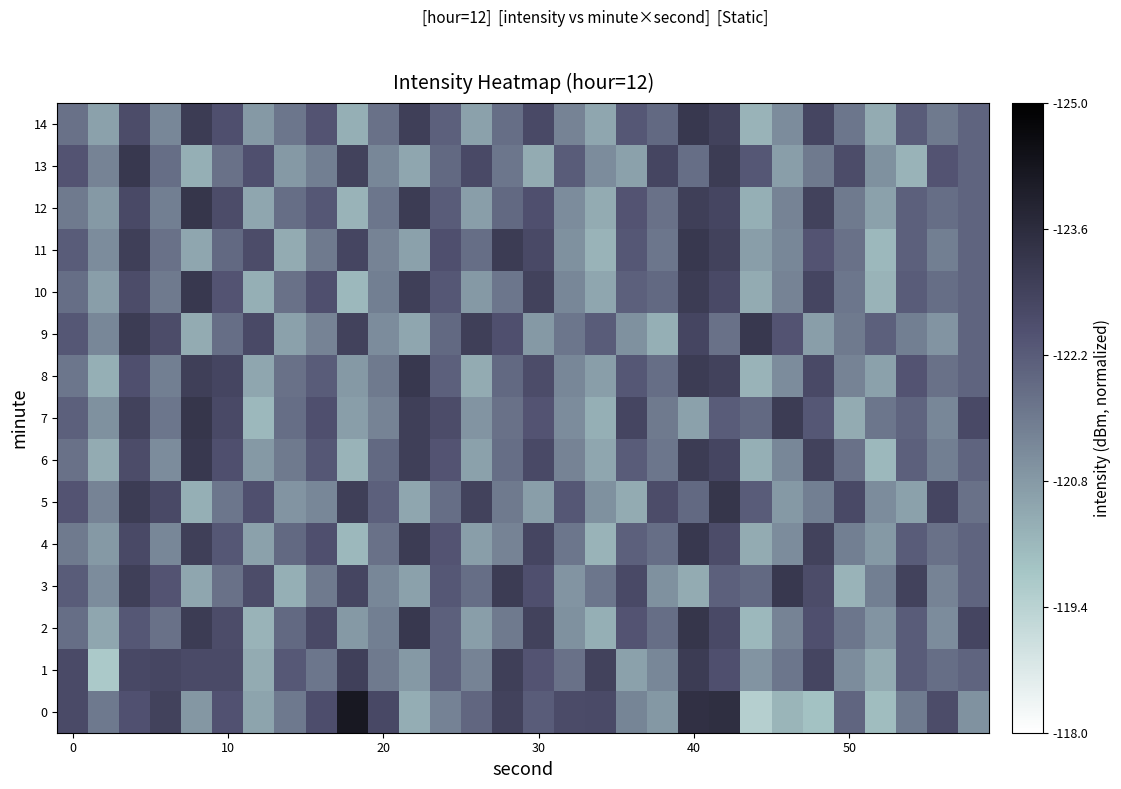

List the series in order of their peak value, lowest first.

1, 3, 4, 6, 8, 9, 10, 11, 13, 14, 2, 5, 7, 12, 0